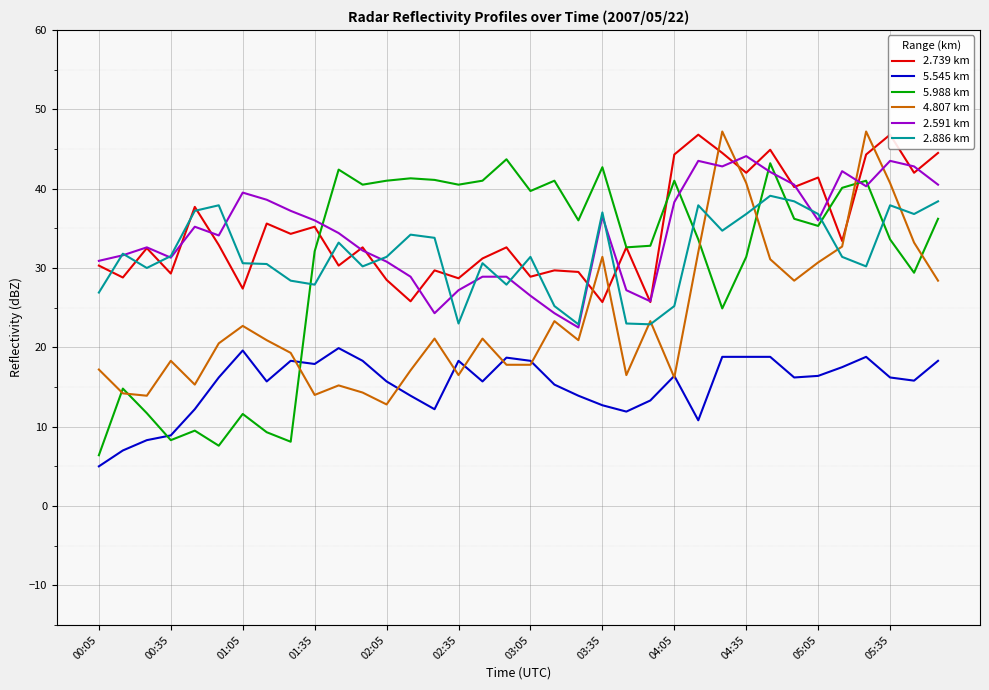

After their last crossing, which series has the higher values: 2.591 km or 4.807 km?

2.591 km